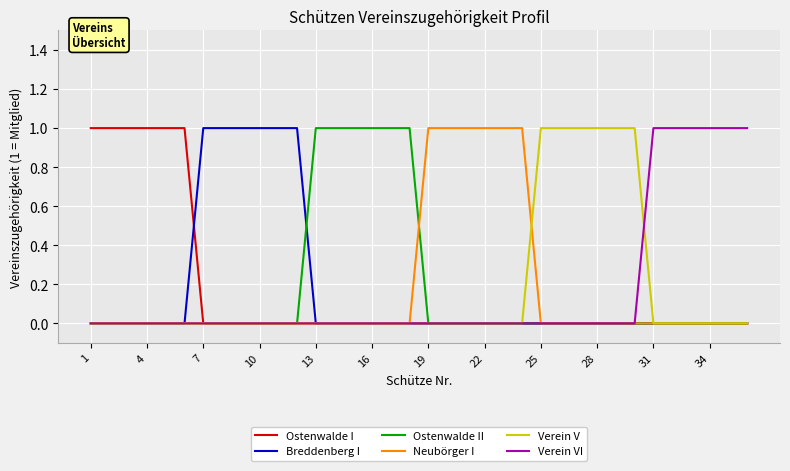

True or false: Ostenwalde II has a value of 1 at 25.

False